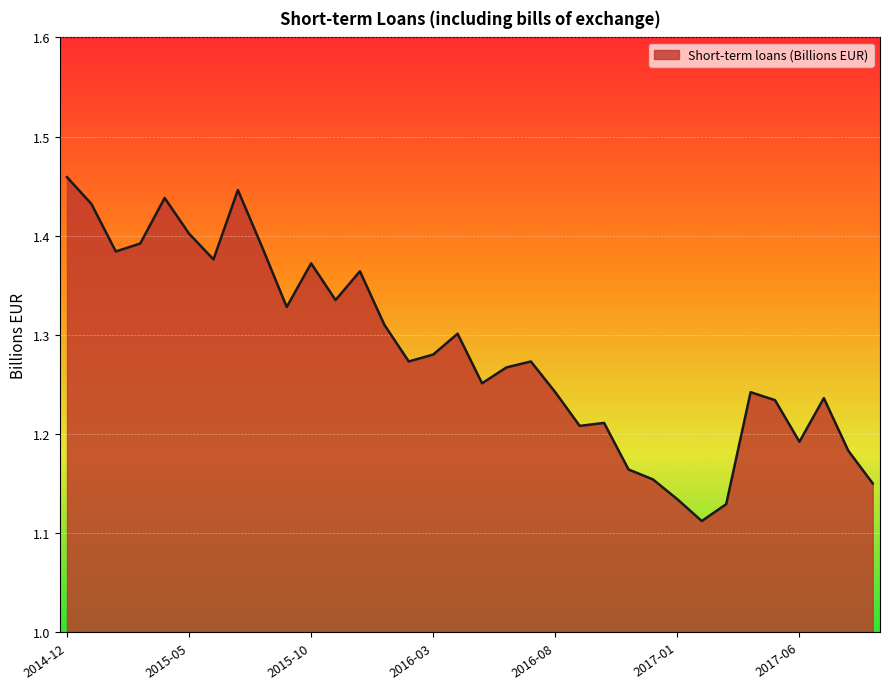

What is the difference between the maximum and minimum values?

0.3